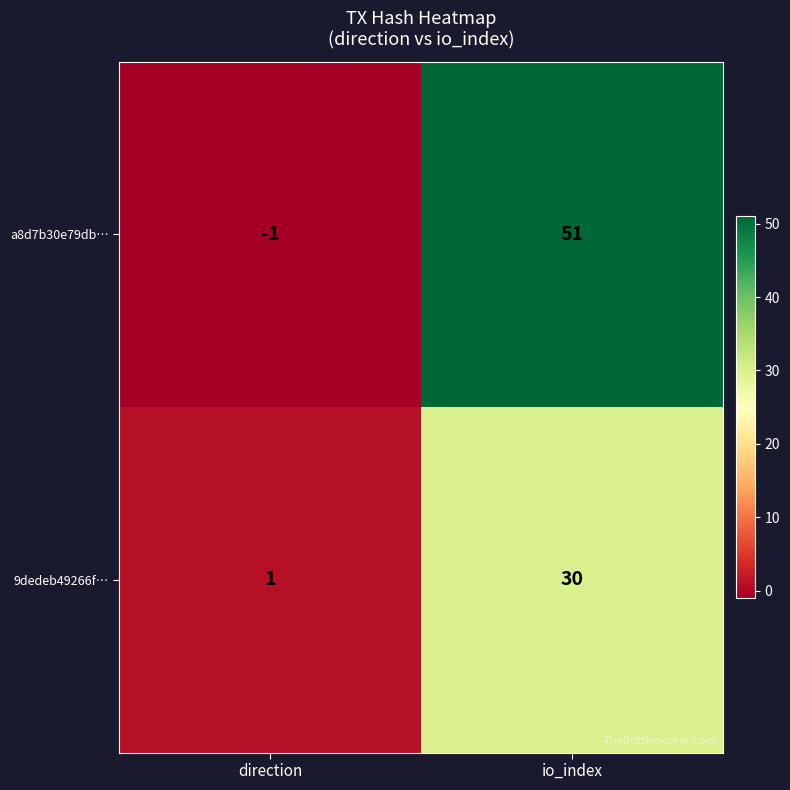

Which label corresponds to the smallest value in the chart?

direction